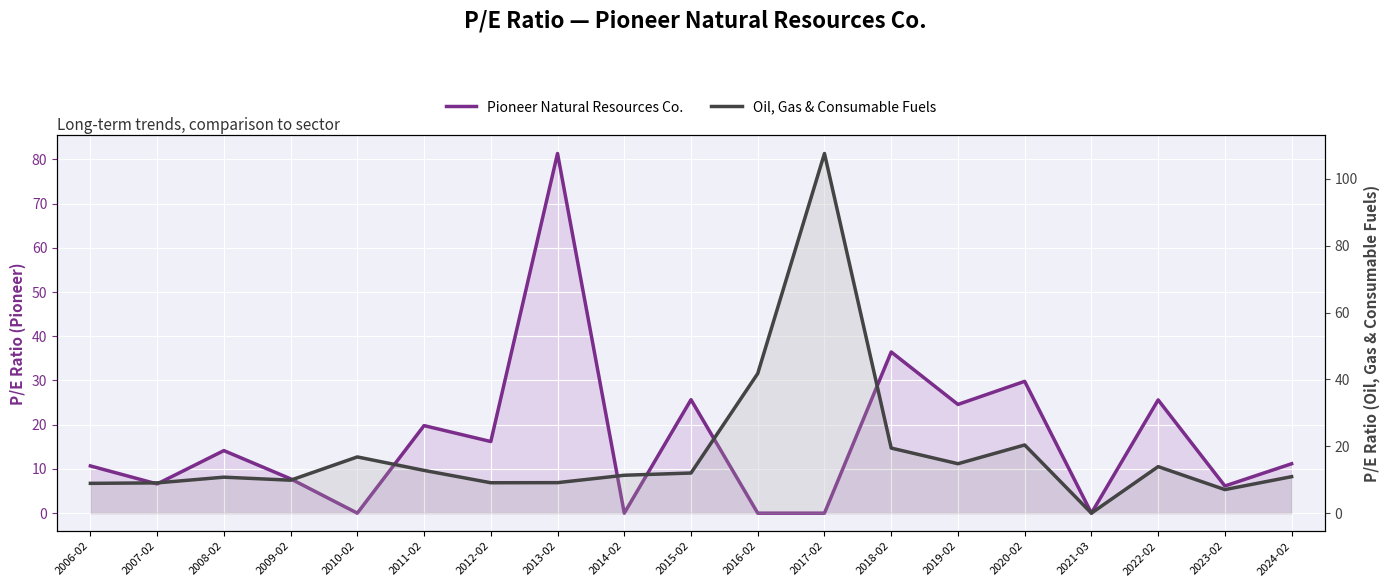

Reading right to left, what are all the values shown in this chart?

Pioneer Natural Resources Co.: 2024-02=11.2	2023-02=6.1	2022-02=25.6	2021-03=0.0	2020-02=29.8	2019-02=24.6	2018-02=36.4	2017-02=0.0	2016-02=0.0	2015-02=25.6	2014-02=0.0	2013-02=81.3	2012-02=16.2	2011-02=19.8	2010-02=0.0	2009-02=7.8	2008-02=14.1	2007-02=6.6	2006-02=10.7
Oil, Gas & Consumable Fuels: 2024-02=10.9	2023-02=7.0	2022-02=13.9	2021-03=0.0	2020-02=20.4	2019-02=14.8	2018-02=19.5	2017-02=107.6	2016-02=41.8	2015-02=12.0	2014-02=11.3	2013-02=9.1	2012-02=9.1	2011-02=12.8	2010-02=16.8	2009-02=9.8	2008-02=10.8	2007-02=9.1	2006-02=8.9